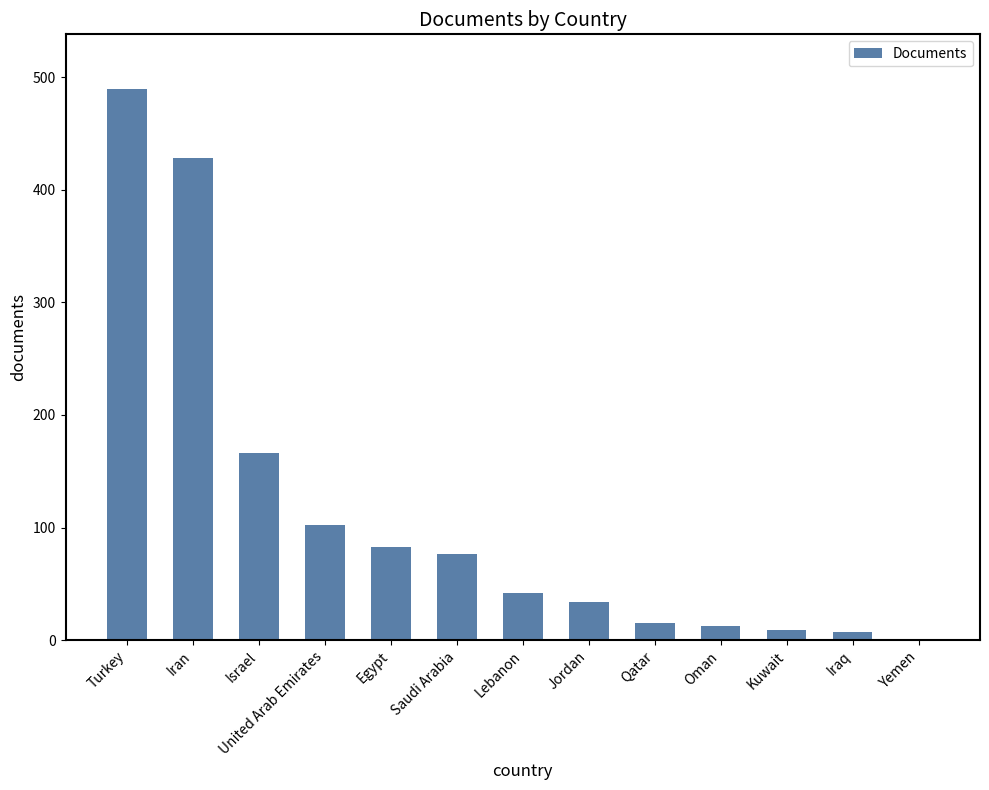

Which has a higher value, Jordan or Kuwait?

Jordan